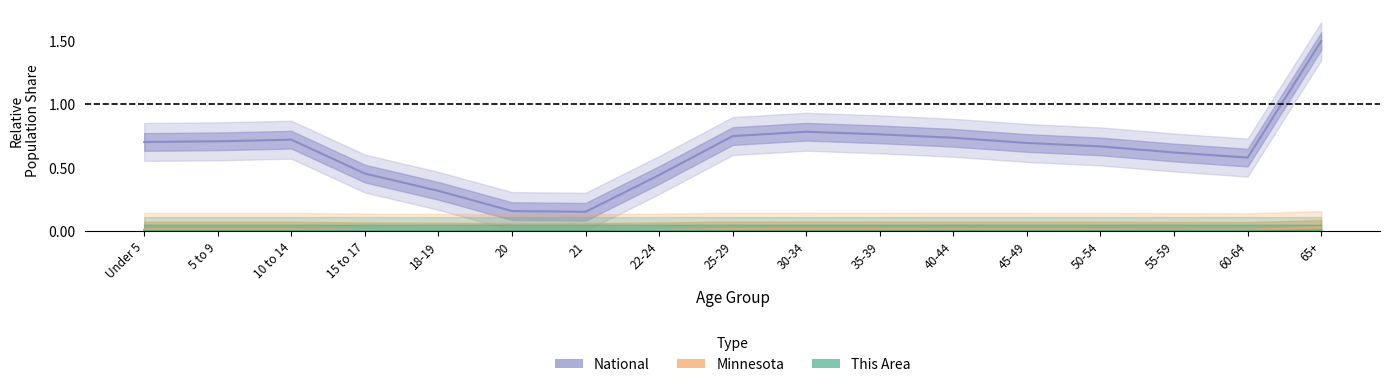

Reading right to left, list all the values displayed in this chart.

National: 65+=1.5	60-64=0.6	55-59=0.6	50-54=0.7	45-49=0.7	40-44=0.7	35-39=0.8	30-34=0.8	25-29=0.8	22-24=0.4	21=0.2	20=0.2	18-19=0.3	15 to 17=0.5	10 to 14=0.7	5 to 9=0.7	Under 5=0.7
Minnesota: 65+=0.0	60-64=0.0	55-59=0.0	50-54=0.0	45-49=0.0	40-44=0.0	35-39=0.0	30-34=0.0	25-29=0.0	22-24=0.0	21=0.0	20=0.0	18-19=0.0	15 to 17=0.0	10 to 14=0.0	5 to 9=0.0	Under 5=0.0
This Area: 65+=0.0	60-64=0.0	55-59=0.0	50-54=0.0	45-49=0.0	40-44=0.0	35-39=0.0	30-34=0.0	25-29=0.0	22-24=0.0	21=0.0	20=0.0	18-19=0.0	15 to 17=0.0	10 to 14=0.0	5 to 9=0.0	Under 5=0.0